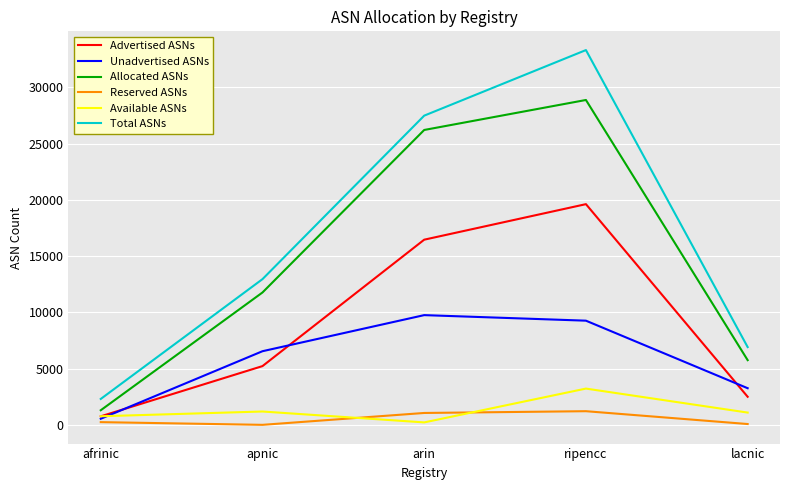

What is the average value of the Reserved ASNs series?

516